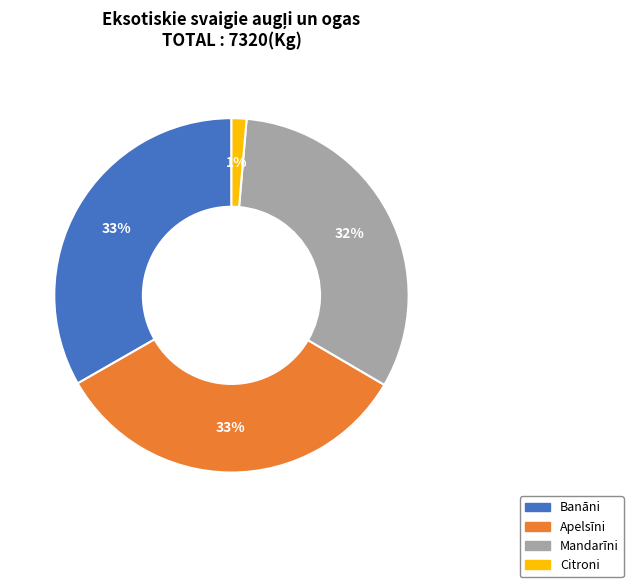

To the nearest percent, what is the average slice percentage?

25%